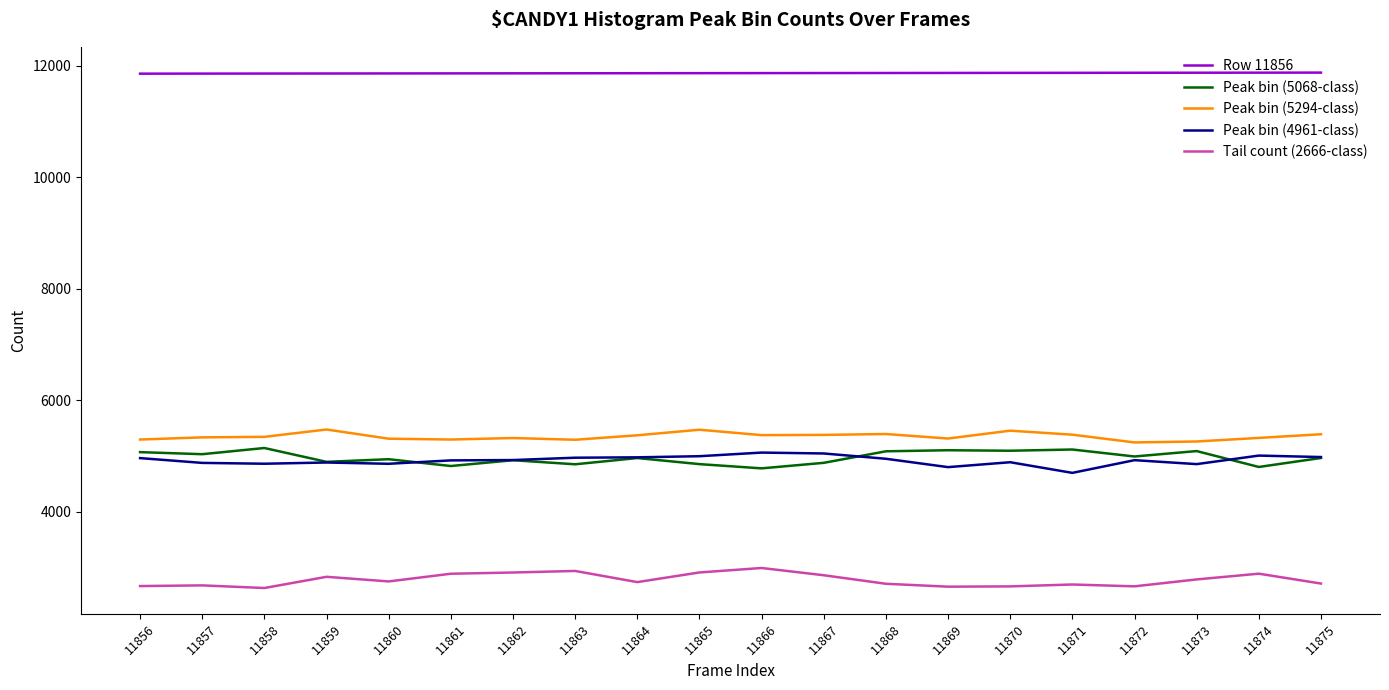

True or false: Row 11856 has a value of 11861 at 11861.

True